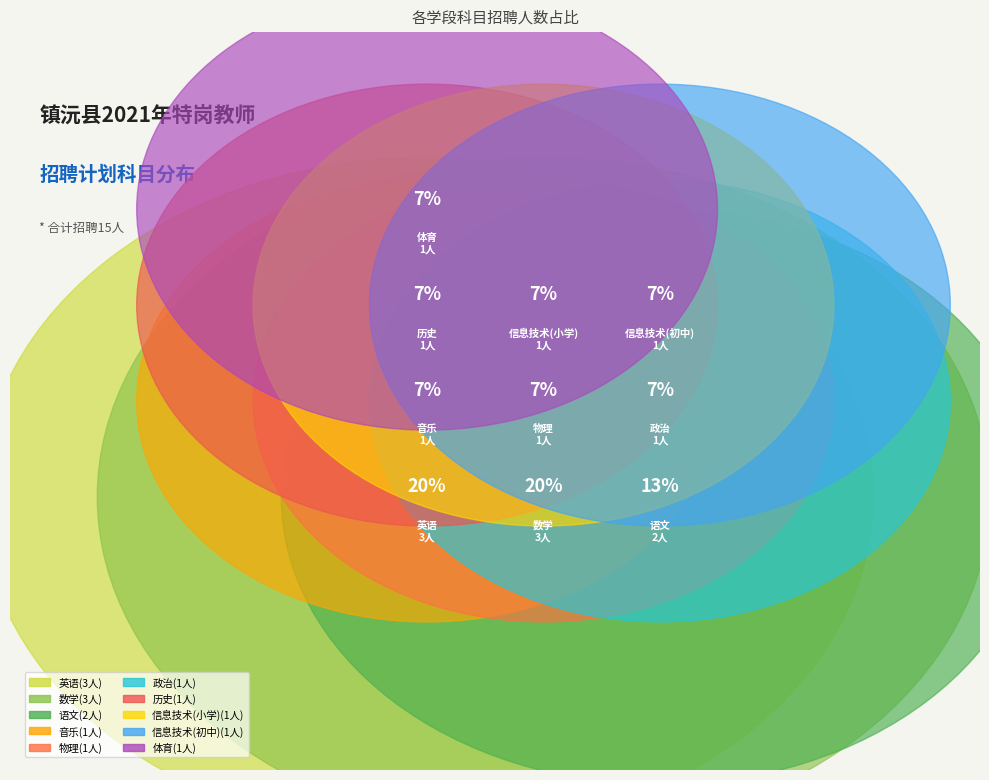

Rank the categories by value from lowest to highest.

信息技术(小学), 音乐, 物理, 历史, 信息技术(初中), 体育, 政治, 语文, 数学, 英语